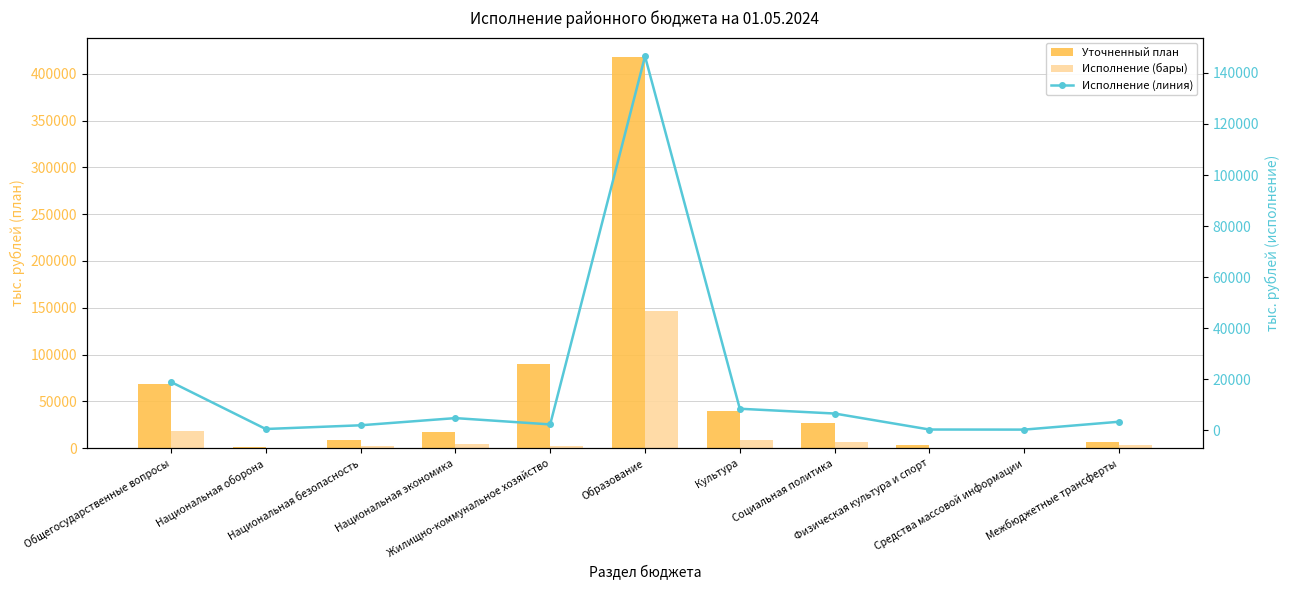

Which series has the largest range (max minus min)?

Уточненный план